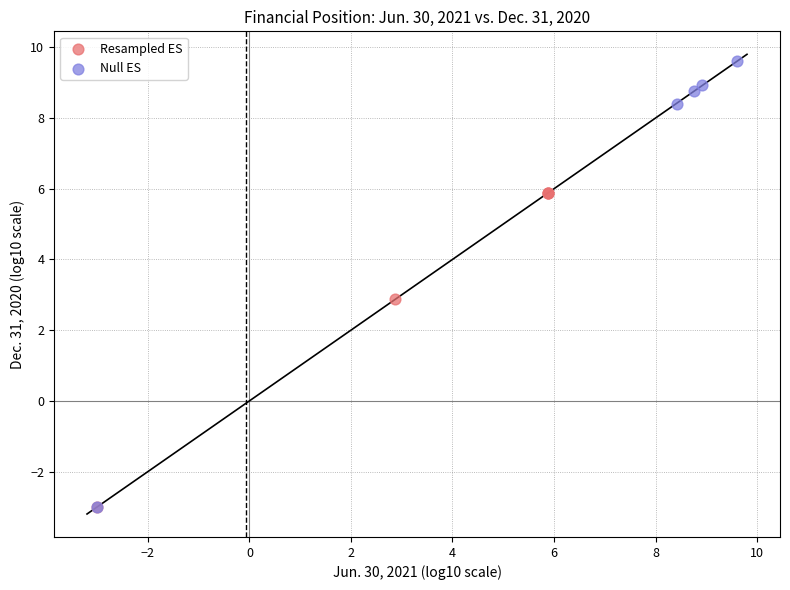

Which series has the widest spread of Y values?

Null ES